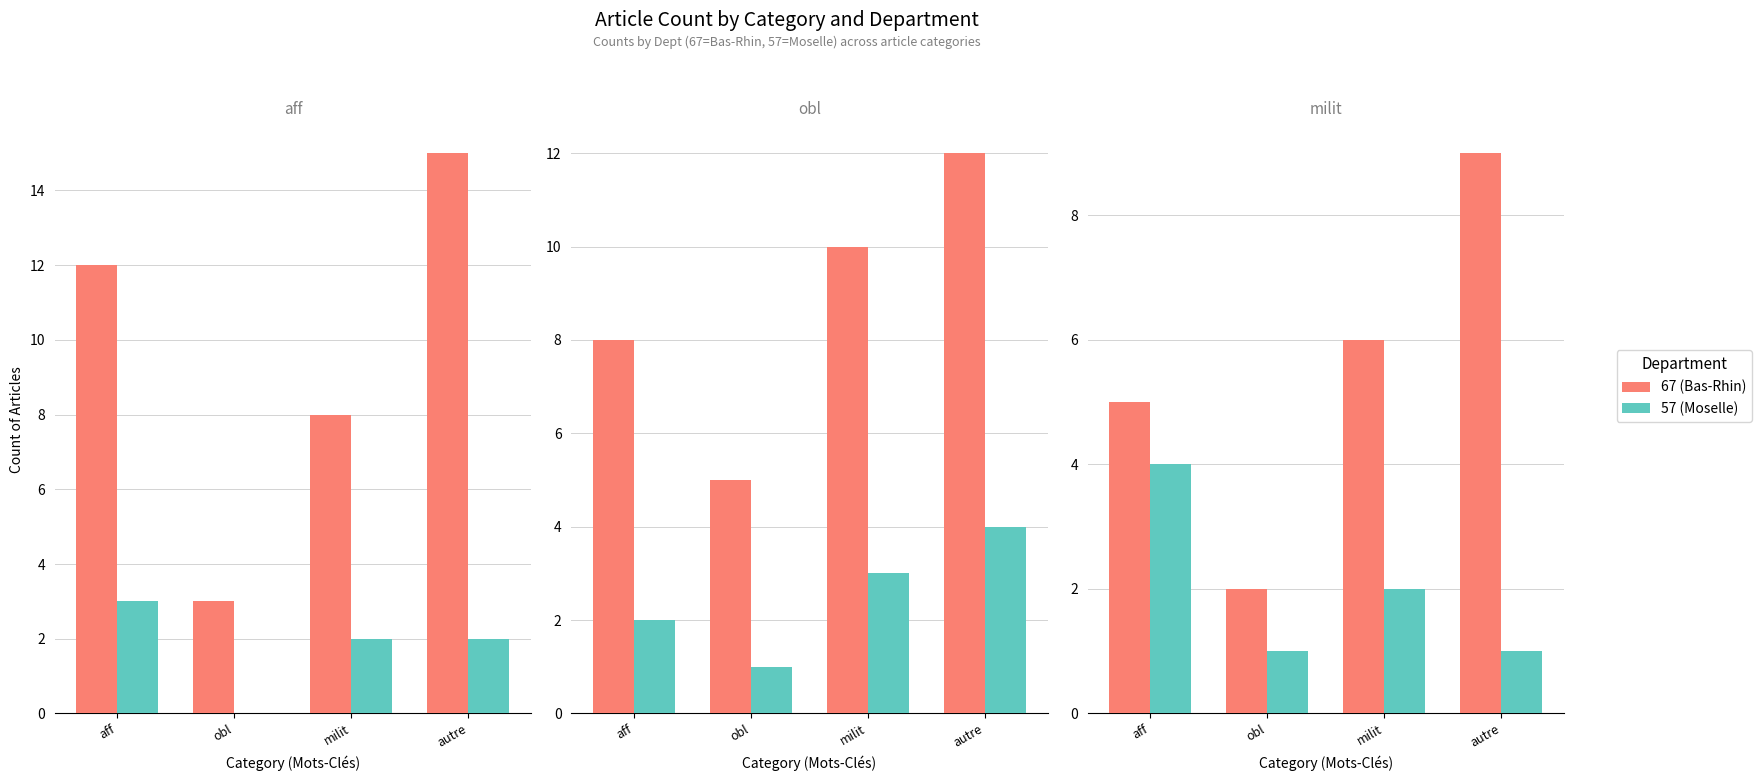

Rank the series by their maximum value, from highest to lowest.

67 (Bas-Rhin), 57 (Moselle)